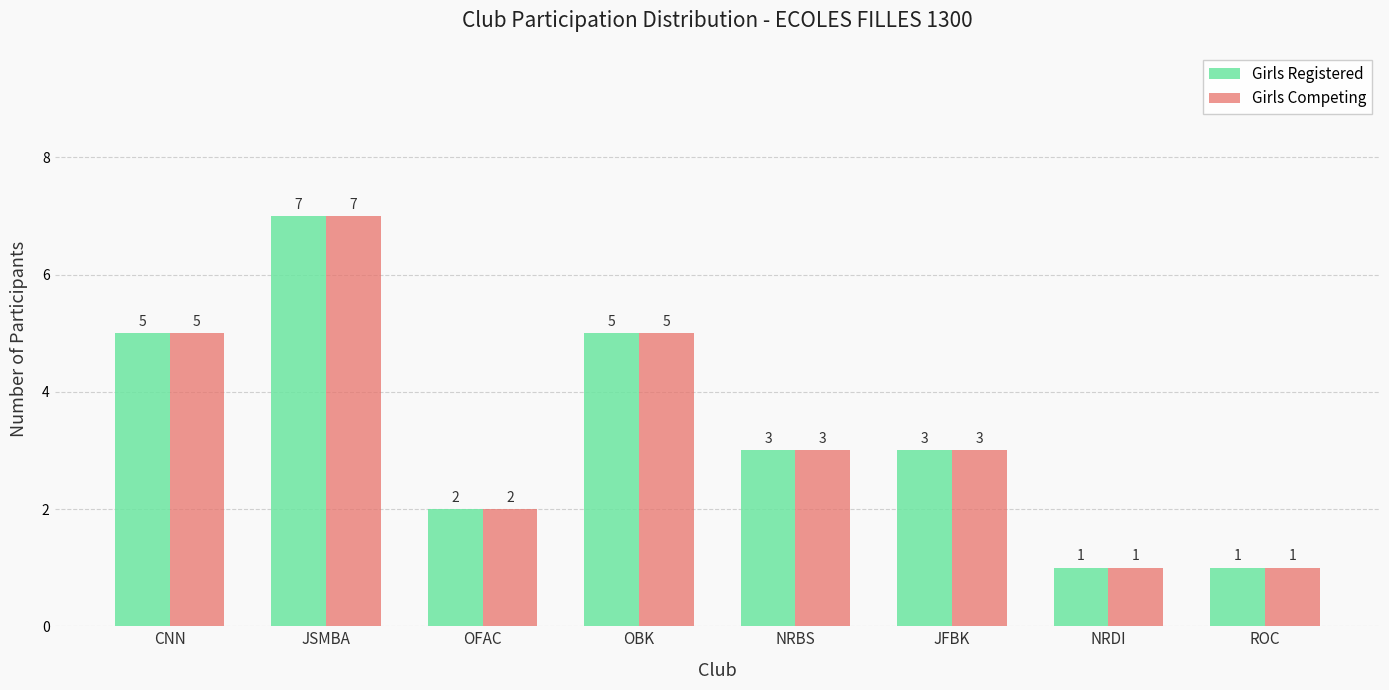

What is the sum of all Girls Competing values?

27